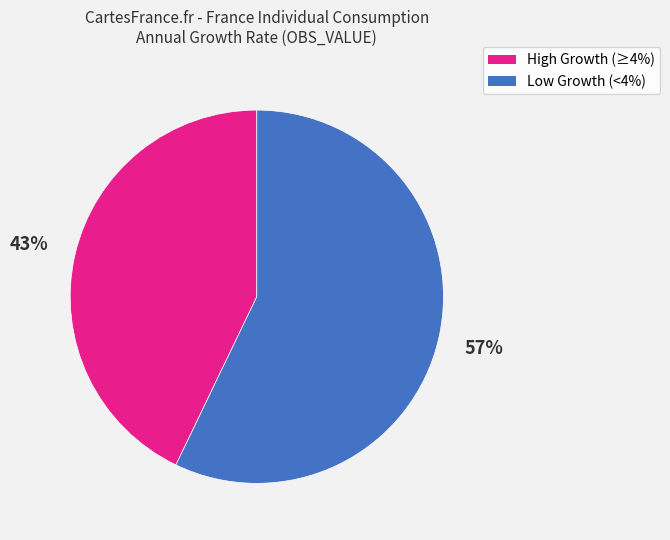

To the nearest percent, what is the difference between the largest and smallest slice percentages?

14%